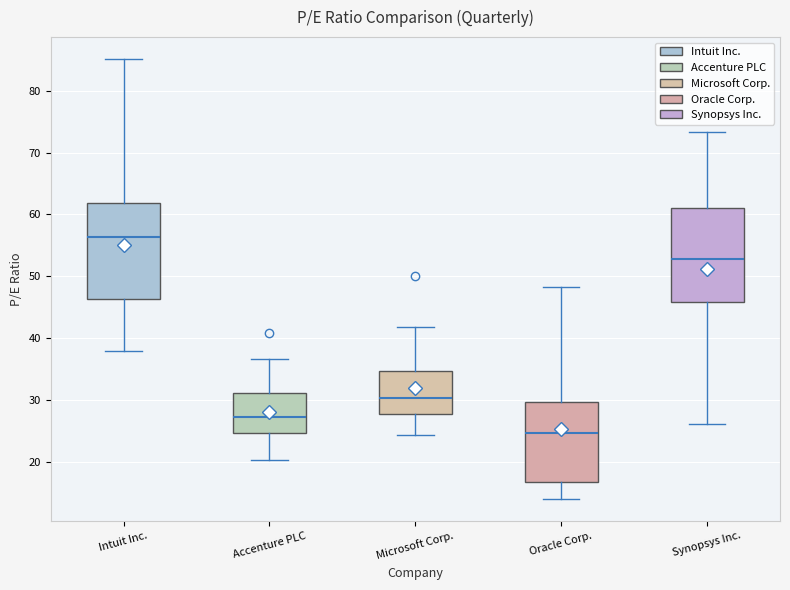

Reading left to right, transcribe this box plot: for each box, give where its median line is, the range the box spans, and where its two whiskers end, as read against the y-axis. The values are not printed on the chart, so give them approximately, as read against the axis.

Intuit Inc.: median 56, box 46 to 62, whiskers 38 to 85
Accenture PLC: median 27, box 25 to 31, whiskers 20 to 37
Microsoft Corp.: median 30, box 28 to 35, whiskers 24 to 42
Oracle Corp.: median 25, box 17 to 30, whiskers 14 to 48
Synopsys Inc.: median 53, box 46 to 61, whiskers 26 to 73